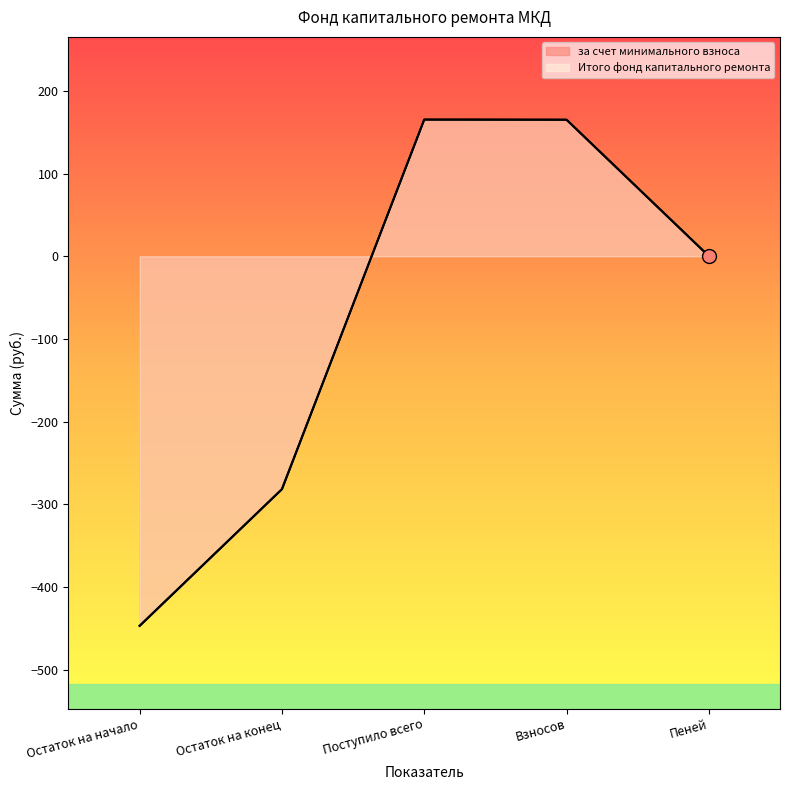

Which category has the lowest value across all series?

Остаток на начало